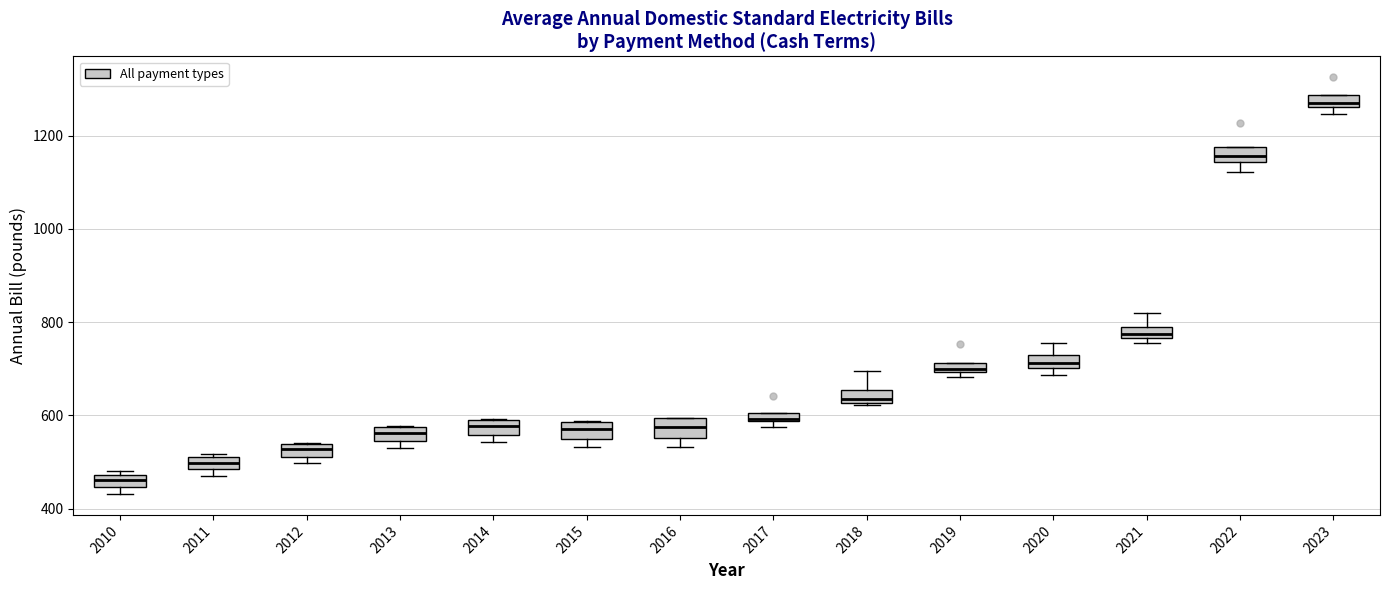

Which box has the lowest median line?

2010